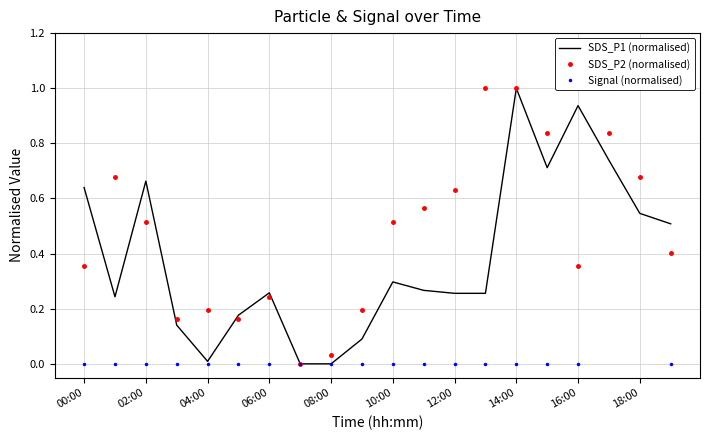

At which category is the sum across all series the highest?

17